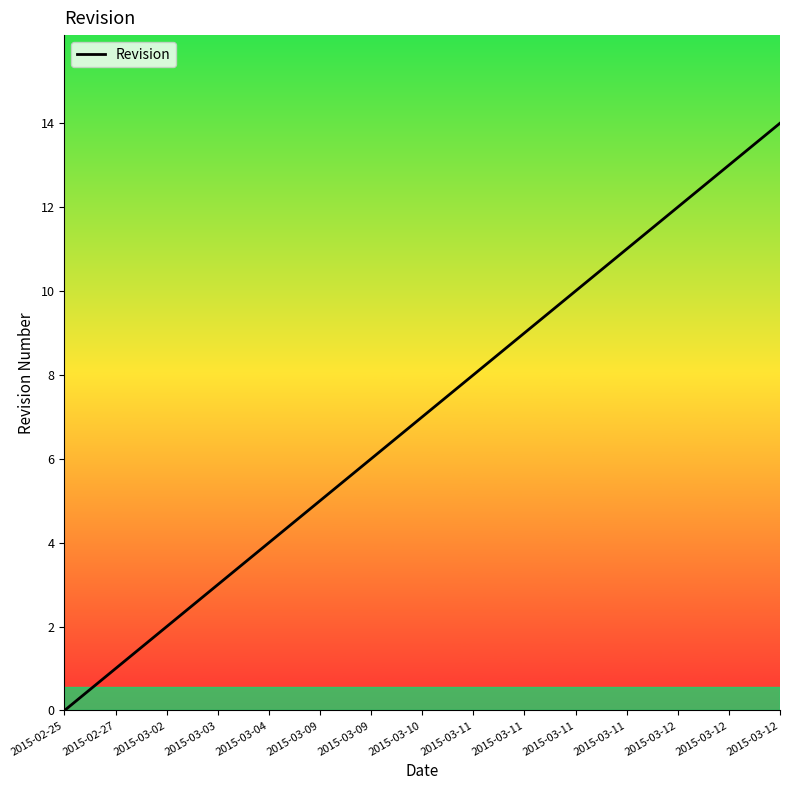

What is the difference between the maximum and second lowest values?

13